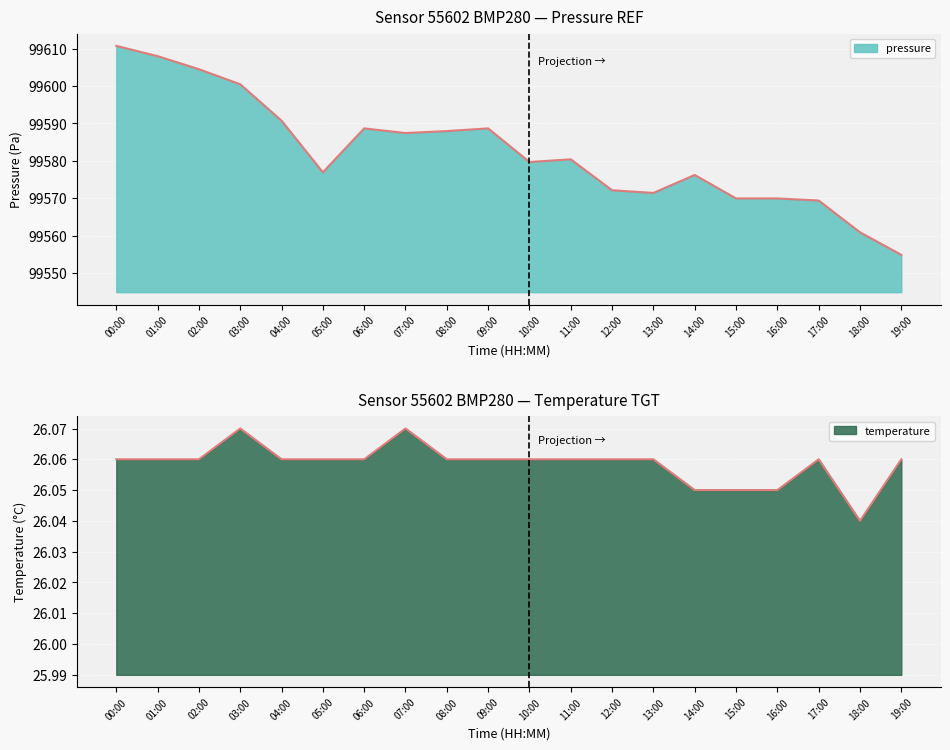

The value of pressure at 04:00 is 44778.6. True or false?

False